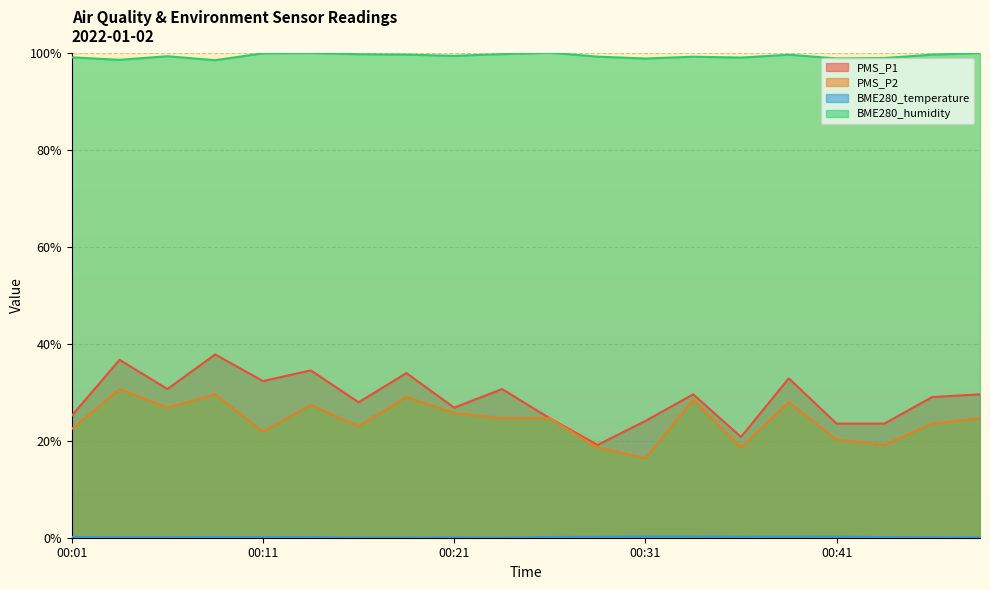

List the labels in order of PMS_P2 value, largest first.

00:04, 00:09, 00:19, 00:34, 00:39, 00:14, 00:06, 00:21, 00:24, 00:26, 00:49, 00:46, 00:16, 00:01, 00:11, 00:41, 00:44, 00:29, 00:36, 00:31